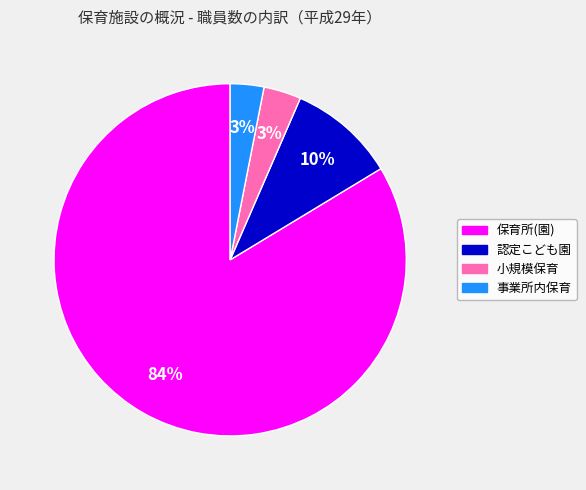

To the nearest percent, what is the difference between the largest and smallest slice percentages?

81%